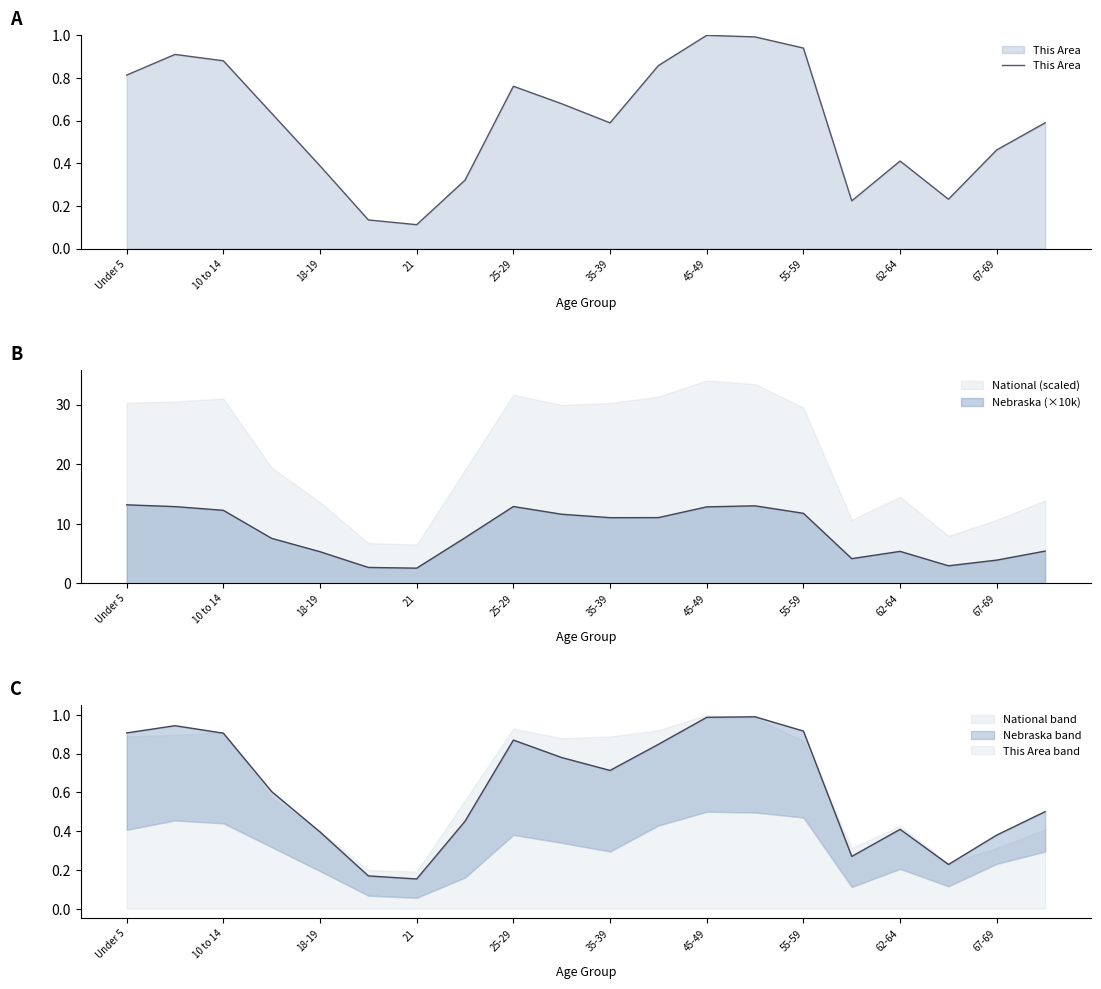

How many data points does each series have?

20